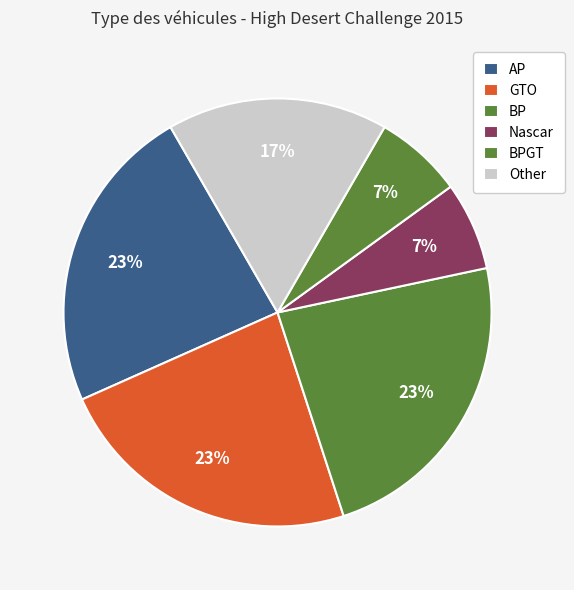

The GTO slice represents 23% of the pie. True or false?

True